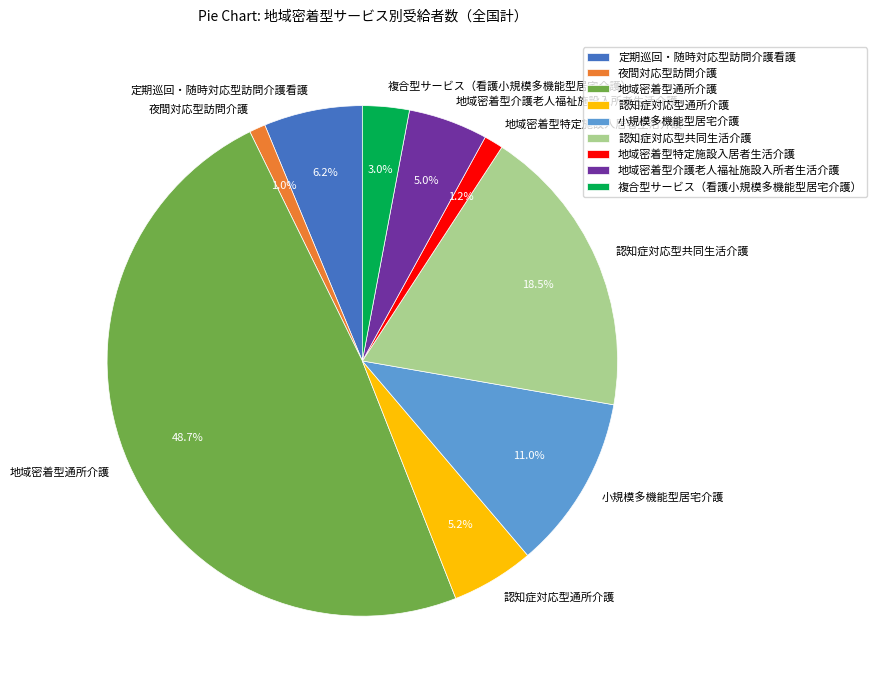

How many slices are in this pie chart?

9